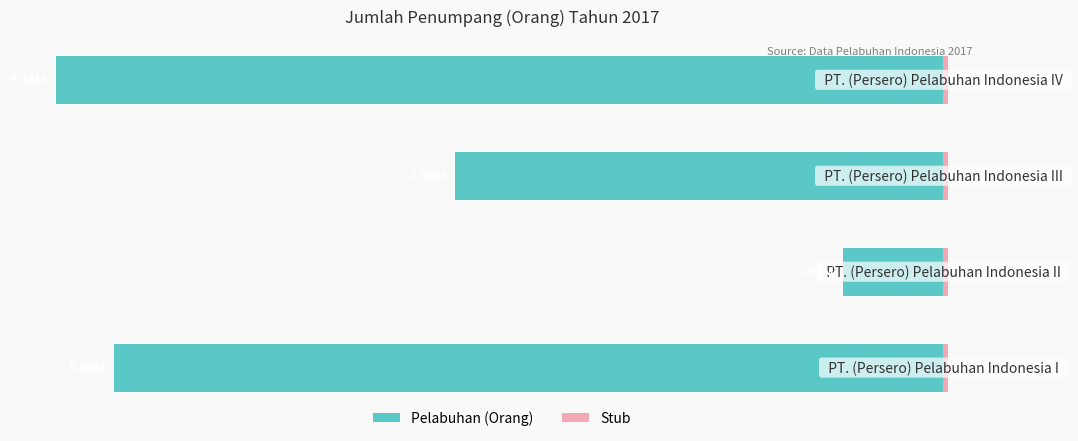

How many data points in nilai (normalized left) are above -55?

1